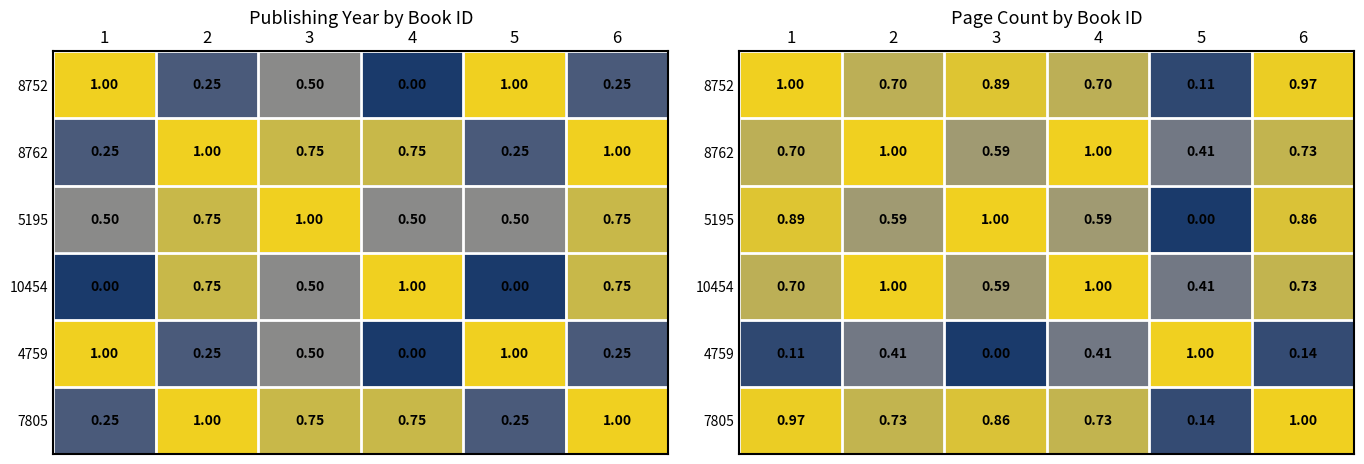

Which category has the highest value across all series?

1